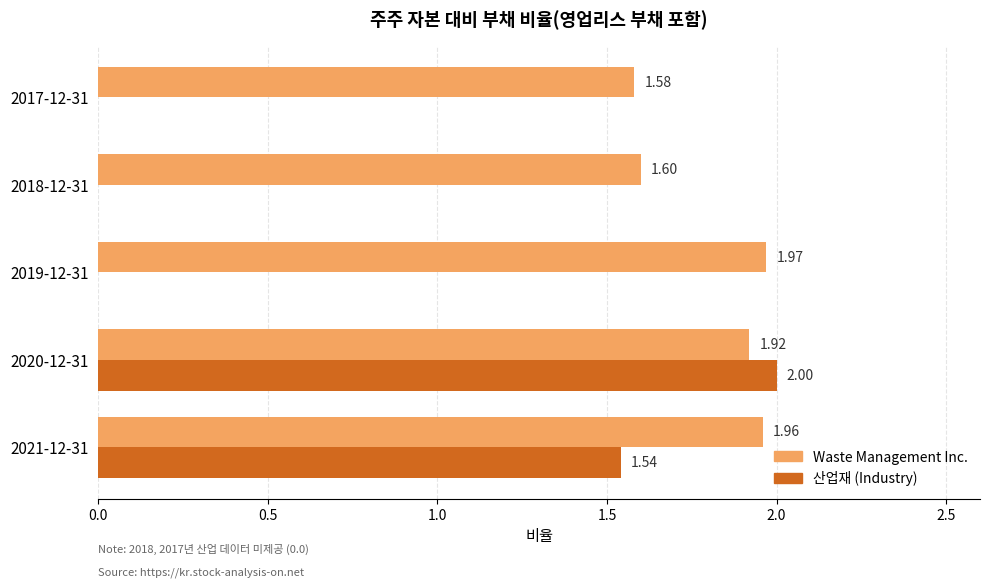

At which category is the sum across all series the highest?

2020-12-31